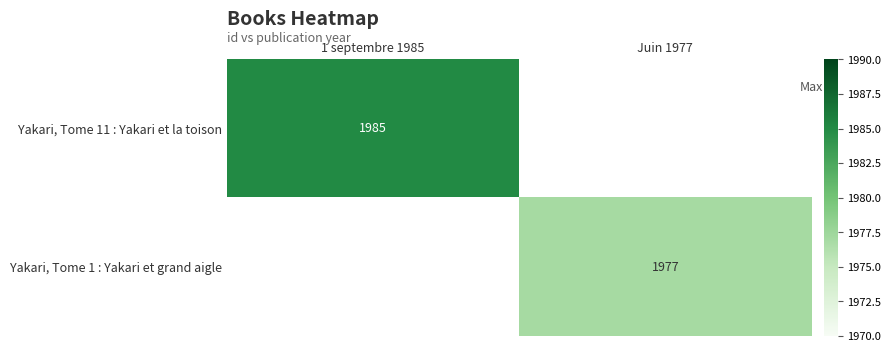

Which label corresponds to the largest value in the chart?

1 septembre 1985